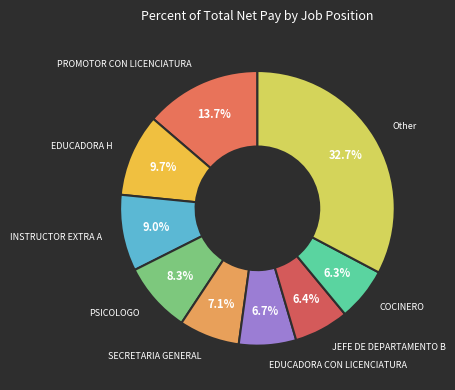

What is the largest slice in the pie chart?

Other